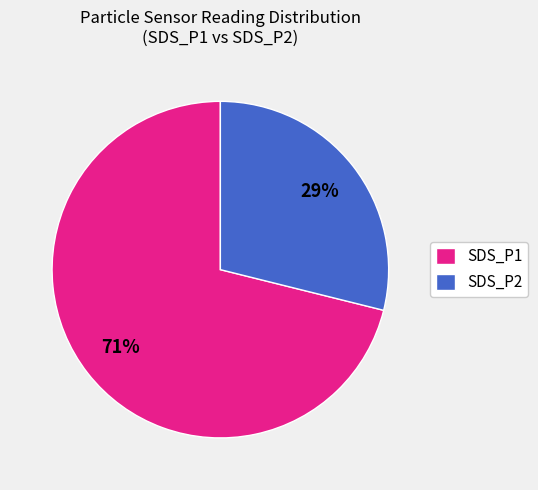

Does SDS_P1 account for over 50% of the chart?

Yes